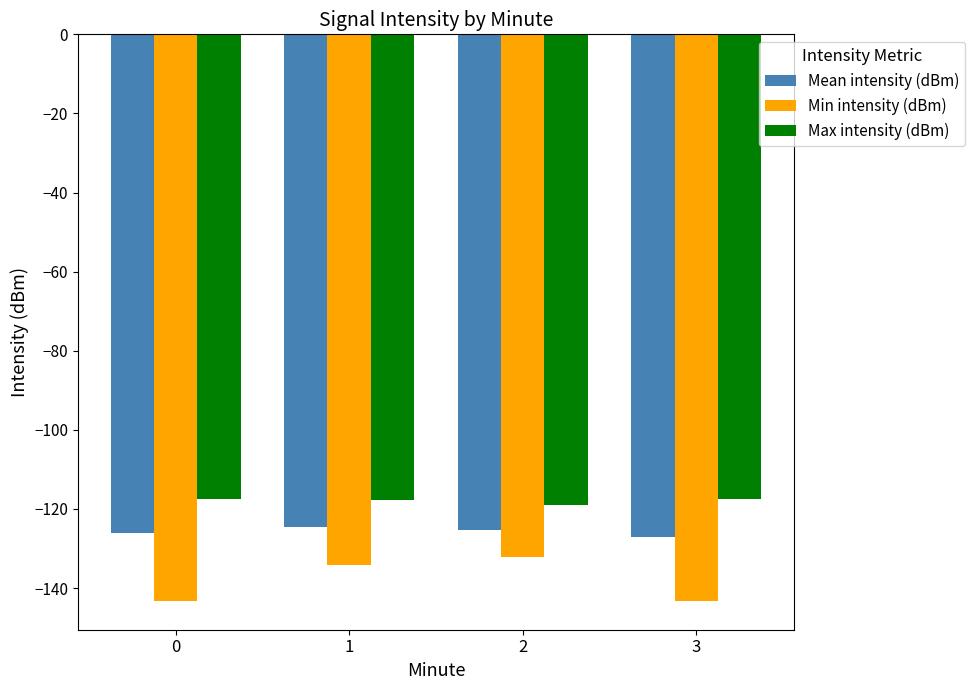

The value of Max intensity (dBm) at 3 is -206.8. True or false?

False